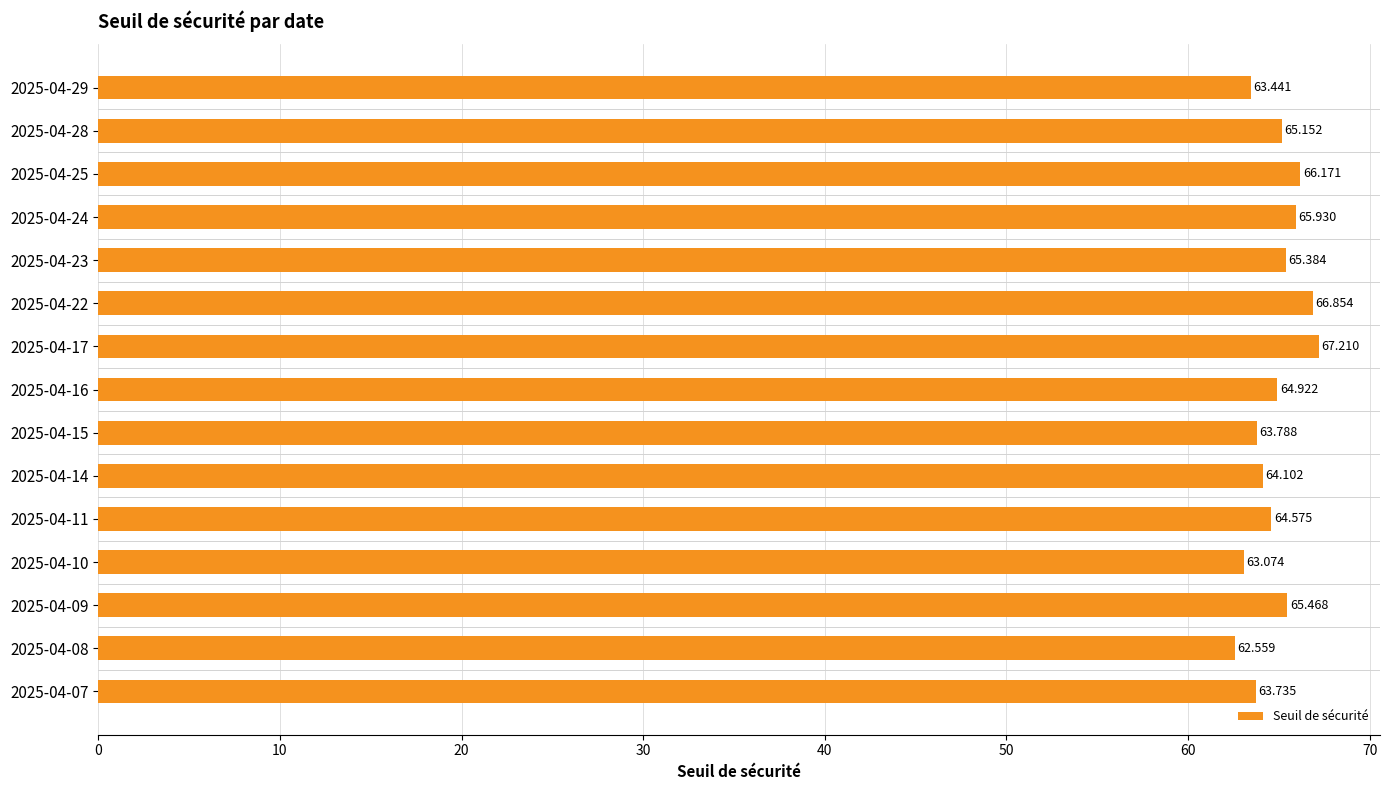

Does the chart contain any negative values?

No